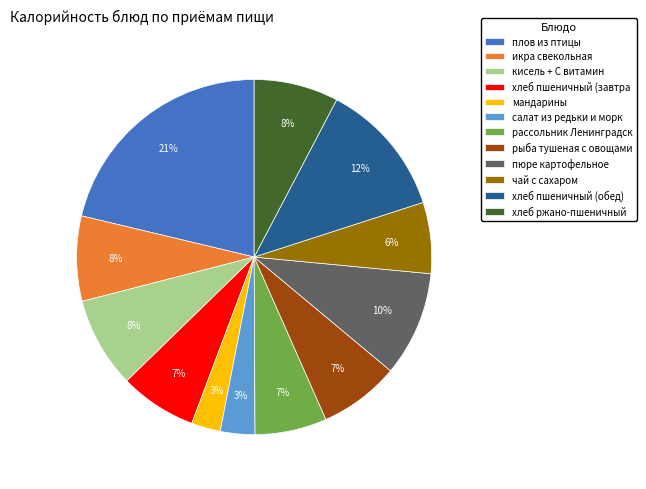

To the nearest percent, what is the combined percentage of хлеб пшеничный (завтра and чай с сахаром?

13%